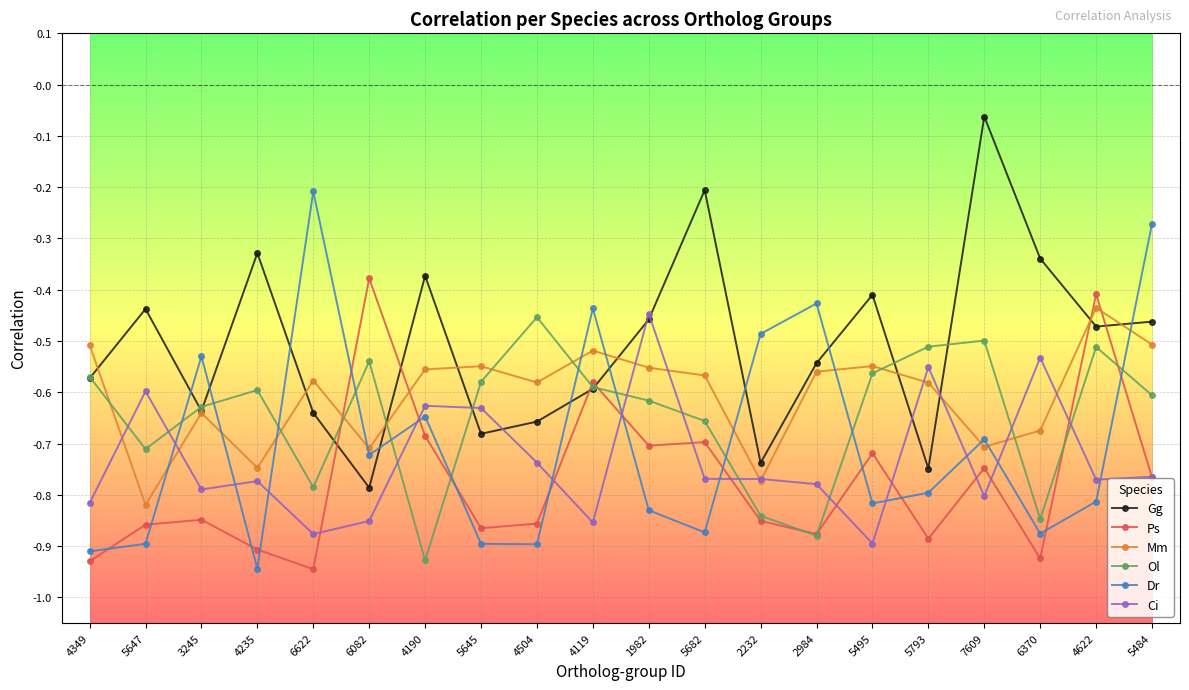

Between which two adjacent categories do Ol and Dr first intersect?

5647 and 3245